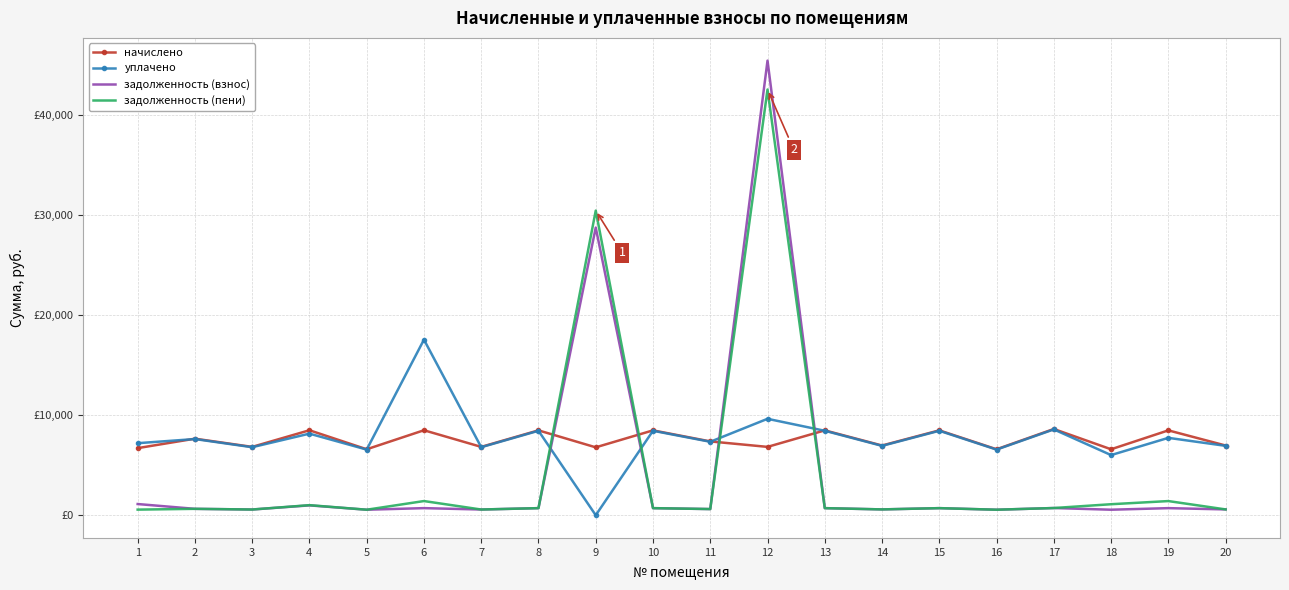

What are all the series names shown in the legend?

начислено, уплачено, задолженность (взнос), задолженность (пени)